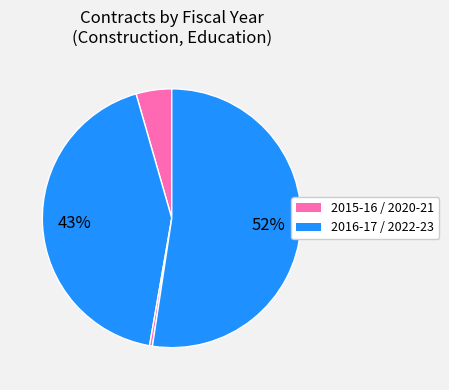

How many slices are in this pie chart?

4